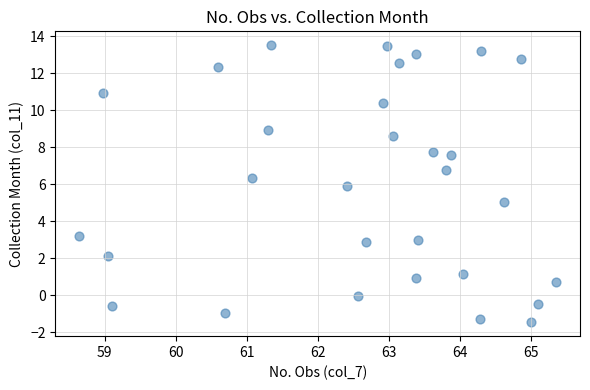

What is the range of X values (max minus min)?

6.7